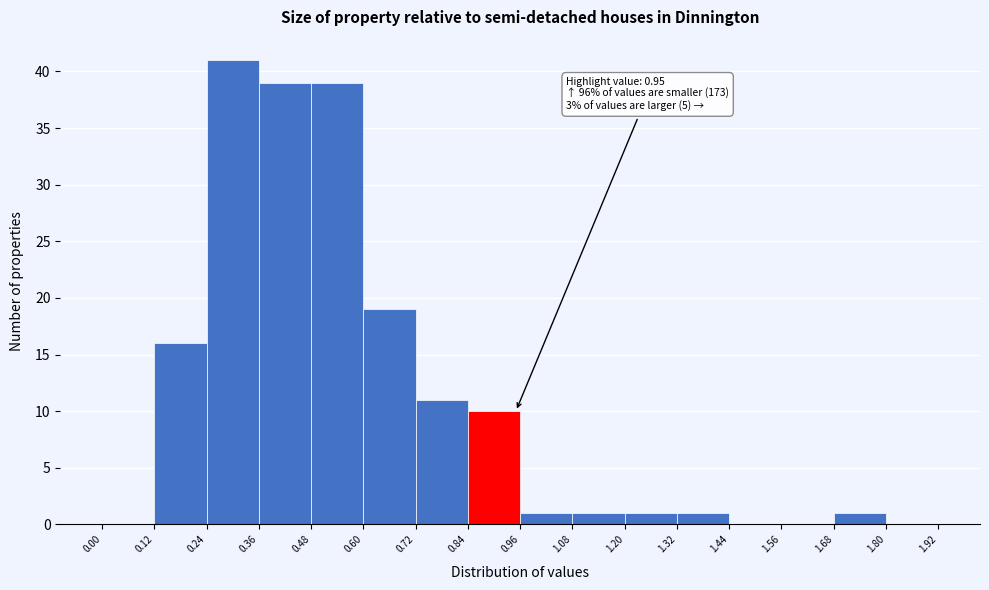

Over which range of the x-axis is the bar tallest?

0.24 to 0.36